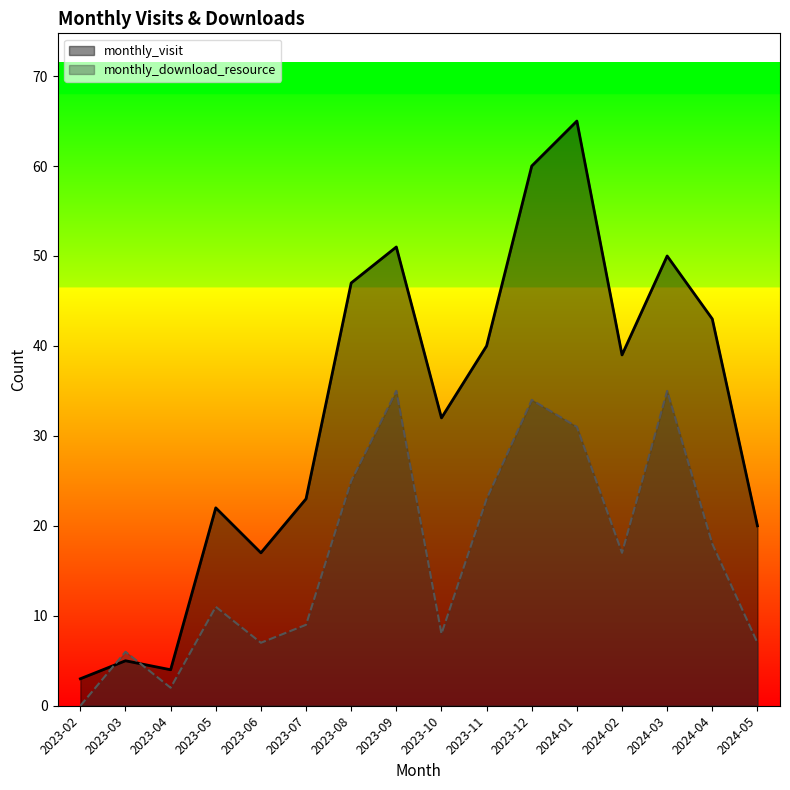

Read the monthly_visit value at 2023-12, to the nearest 10.

60